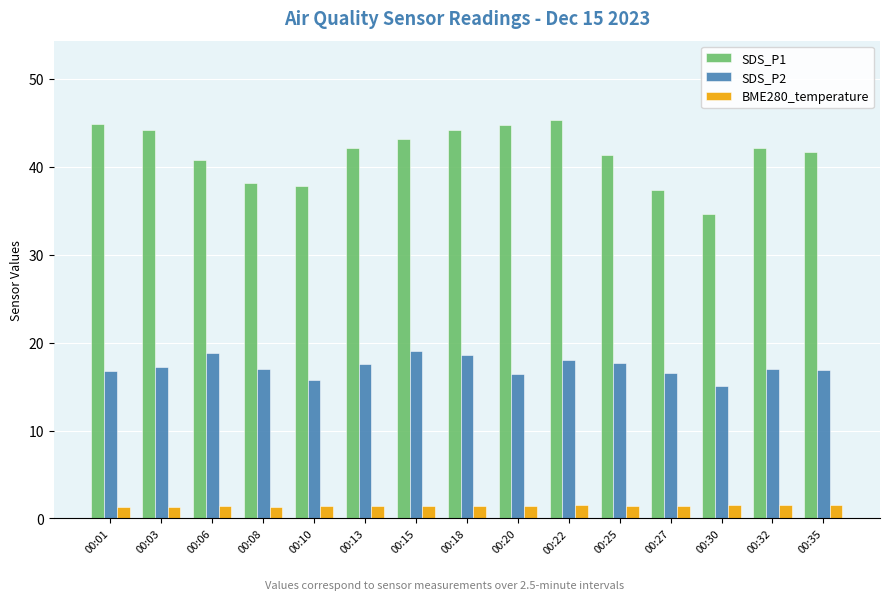

Count the number of data series in this chart.

3